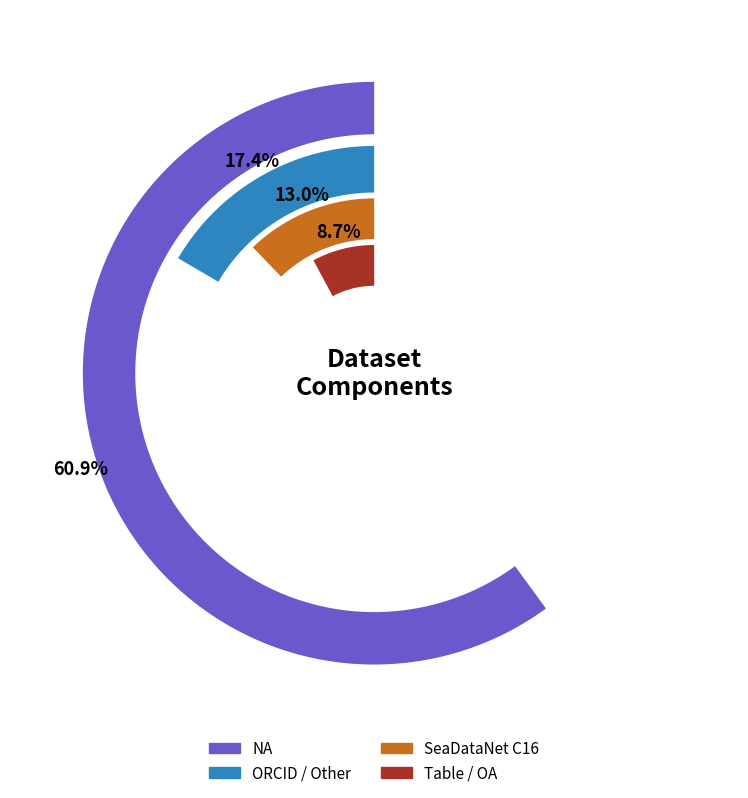

To the nearest percent, what is the combined percentage of ORCID / Other and NA?

78%